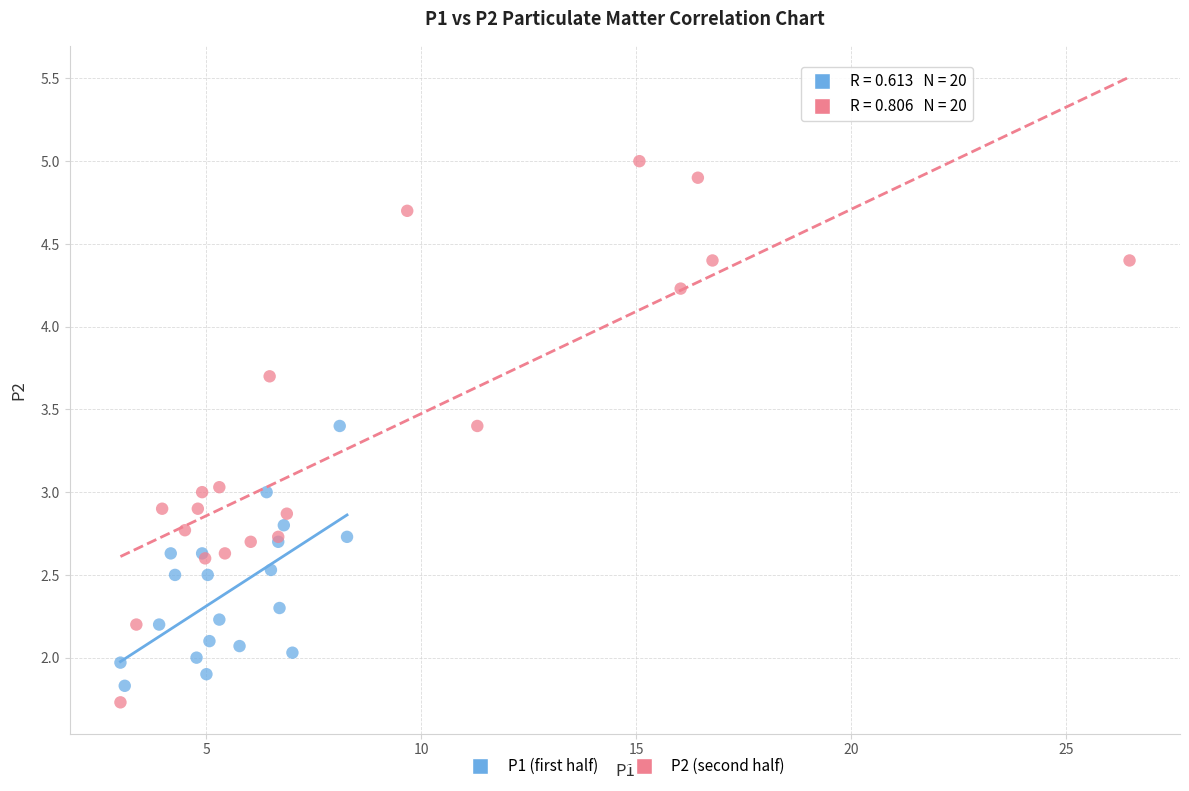

Which series has the largest Y range (max minus min)?

P2 (second half)